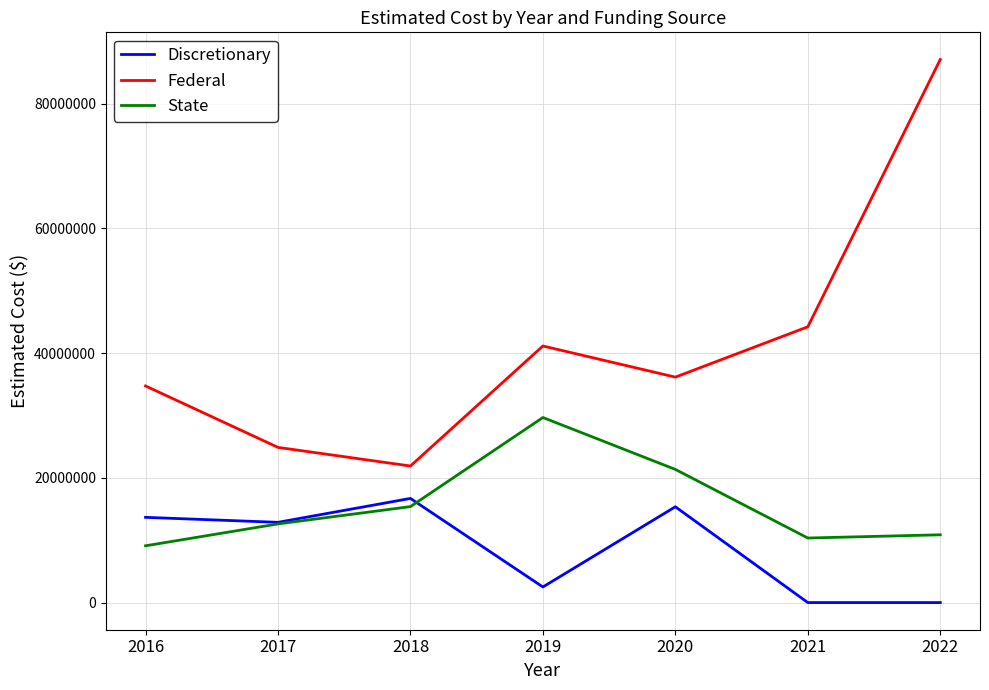

What are all the series names shown in the legend?

Discretionary, Federal, State